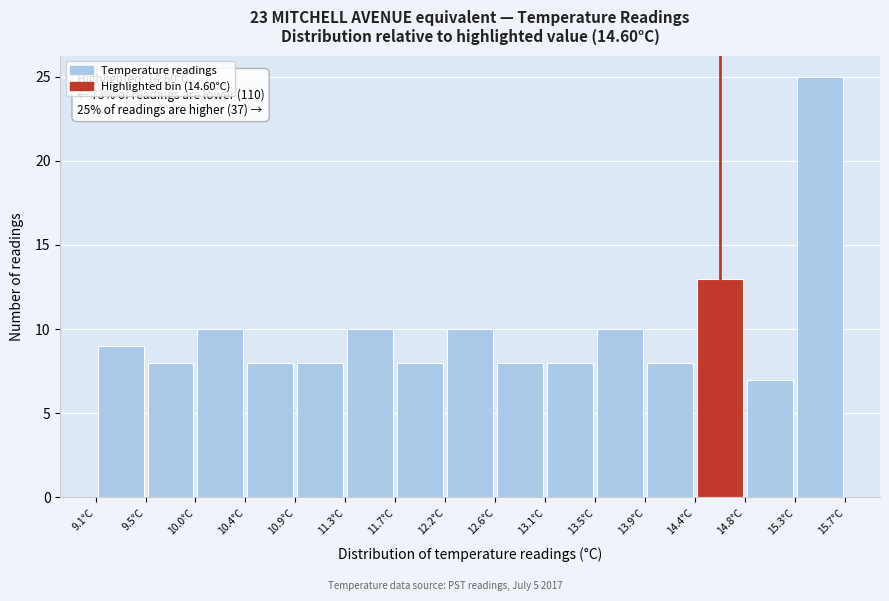

Which range on the x-axis has the tallest bar?

15.26 to 15.70